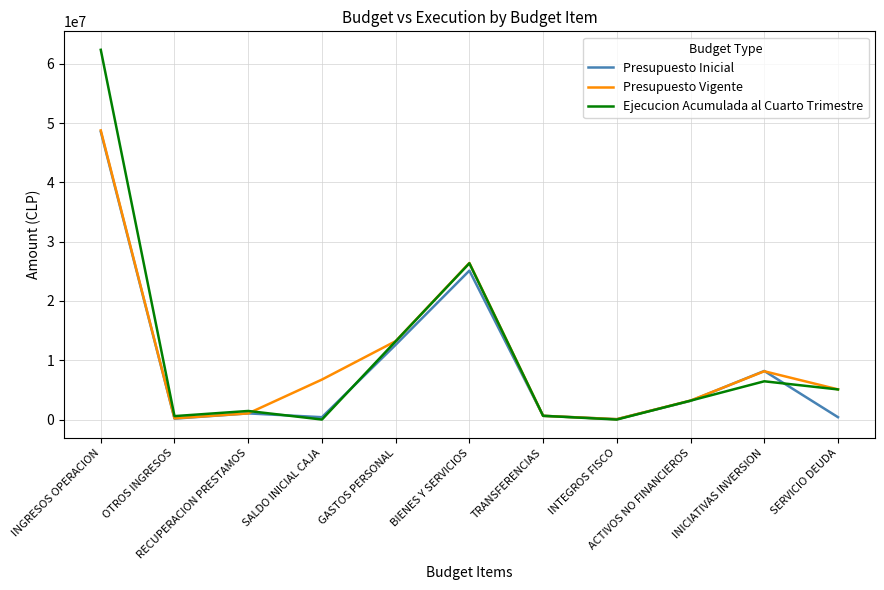

What is the highest value of the Presupuesto Inicial series?

48552649